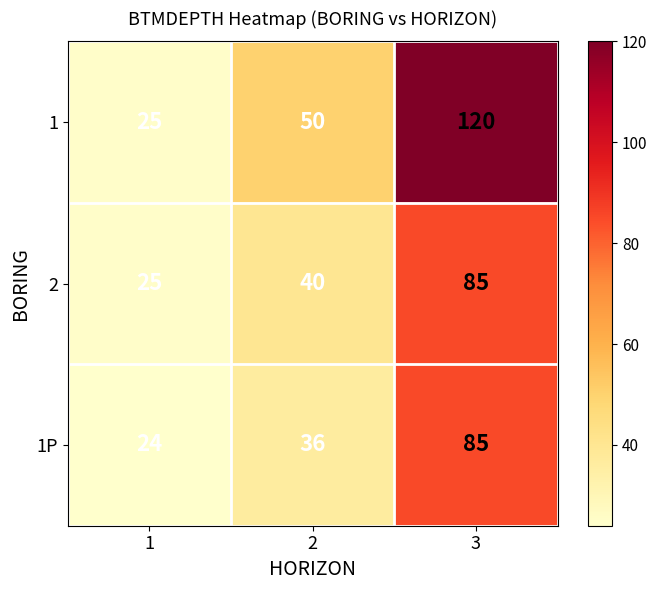

What is the maximum value for 2?

85